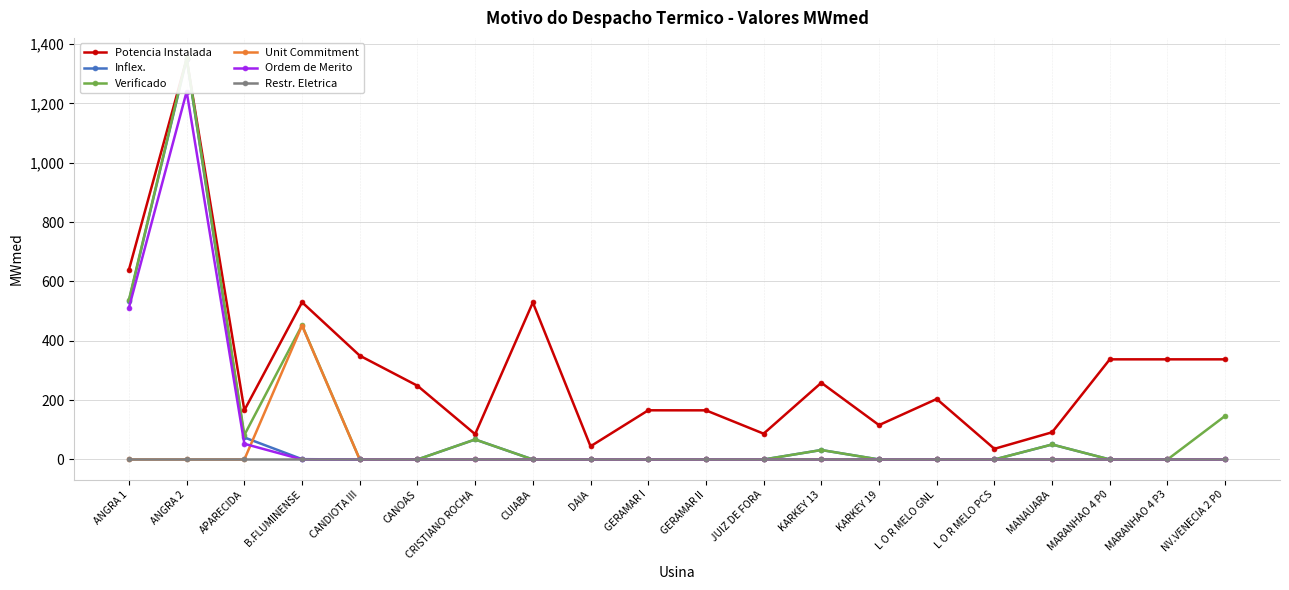

Which label corresponds to the smallest value in the chart?

CANDIOTA III